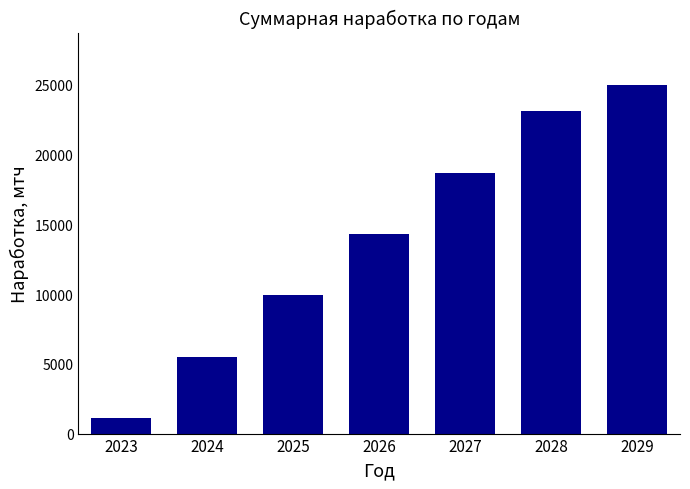

Reading left to right, extract all data points from this chart.

2023=1100	2024=5500	2025=9900	2026=14300	2027=18700	2028=23100	2029=25000